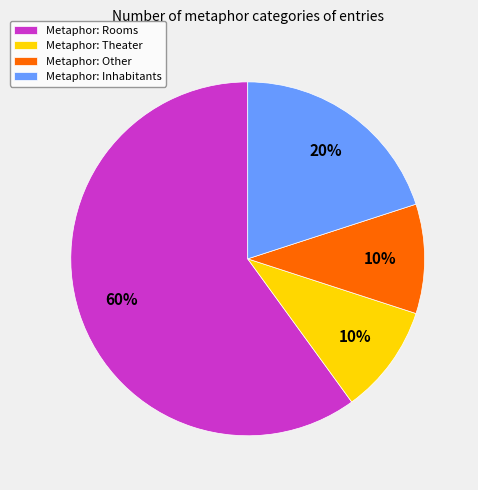

What is the ratio of the value at Metaphor: Other to the value at Metaphor: Theater?

1.0